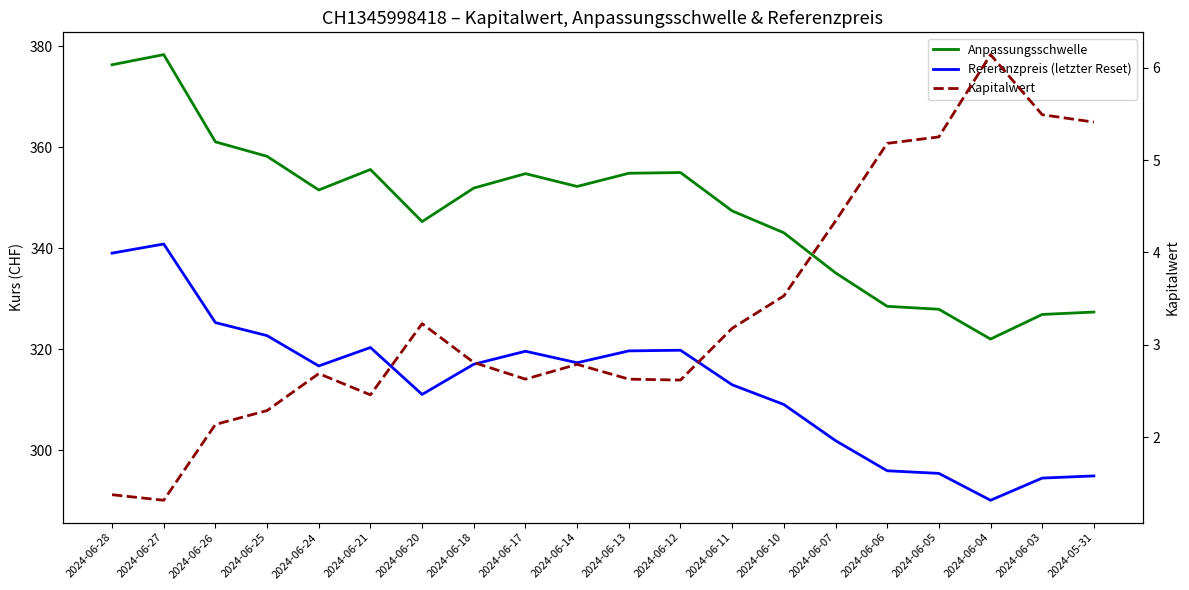

True or false: Referenzpreis (letzter Reset) and Anpassungsschwelle cross at least once.

False